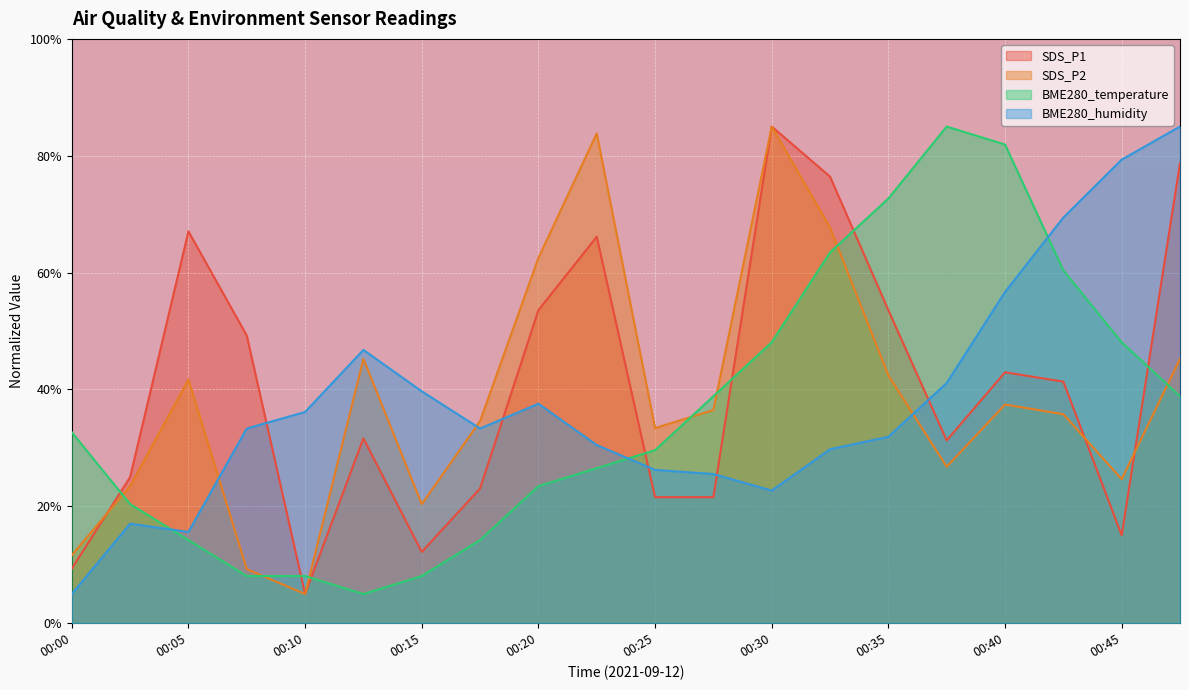

The value of BME280_humidity at 00:37 is 41.1. True or false?

True